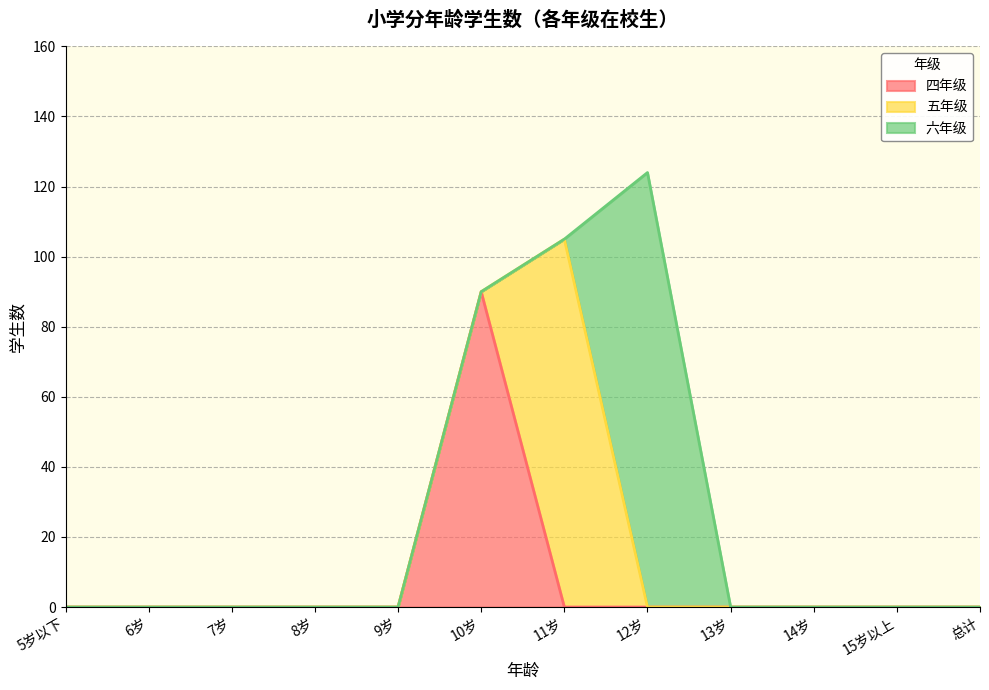

Rank the series at 10岁 from highest to lowest value.

四年级, 五年级, 六年级